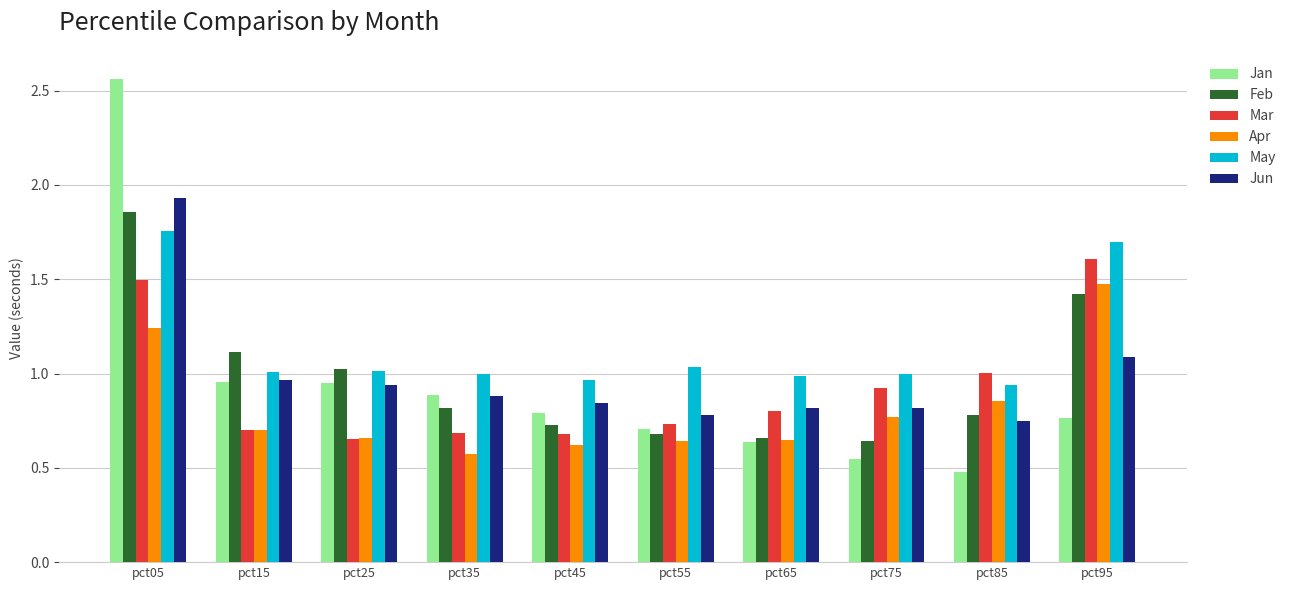

The value of Apr at pct75 is 0.8. True or false?

True